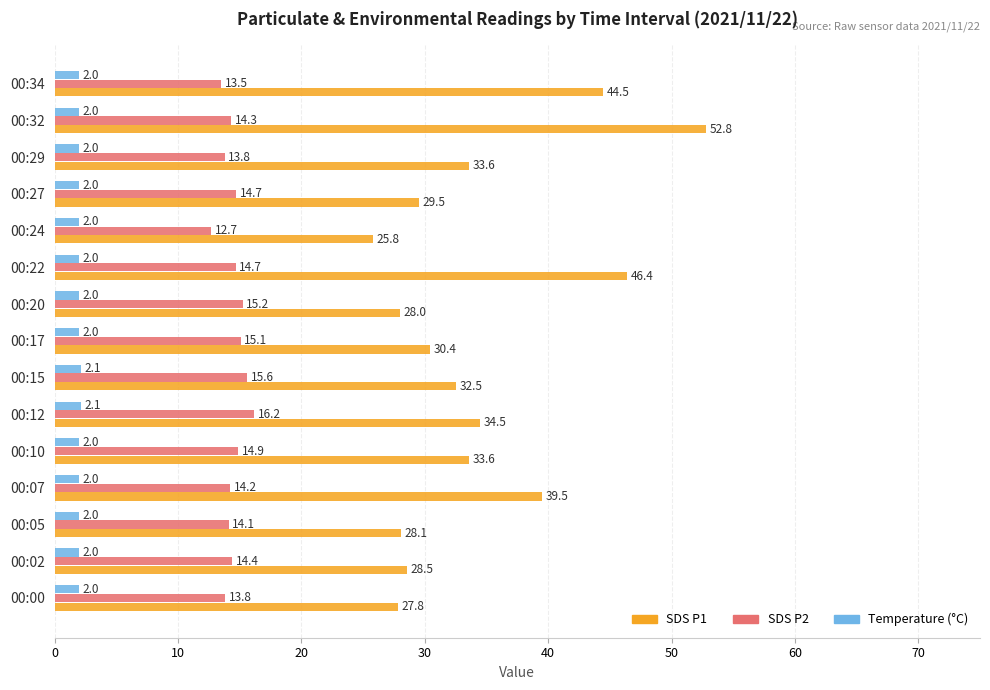

True or false: SDS P1 has a value of 45.9 at 00:27.

False